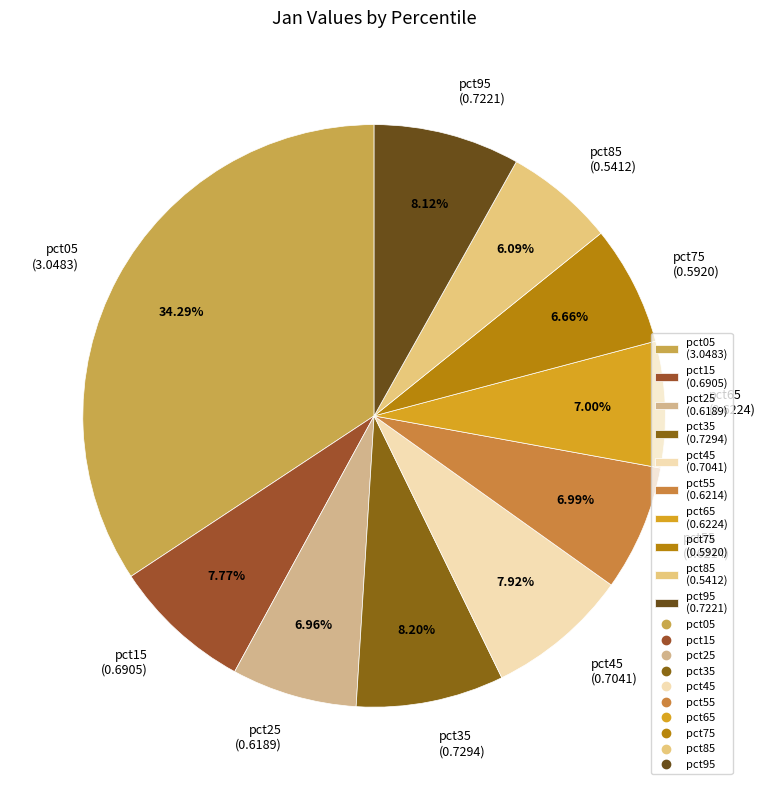

True or false: pct05 accounts for 34% of the total.

True